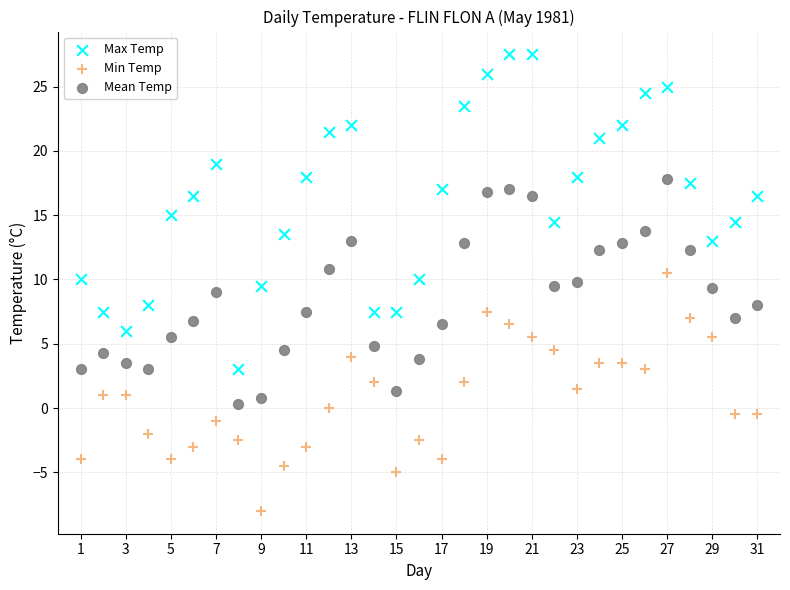

Across all data points, what is the range of Y values (max minus min)?

35.5